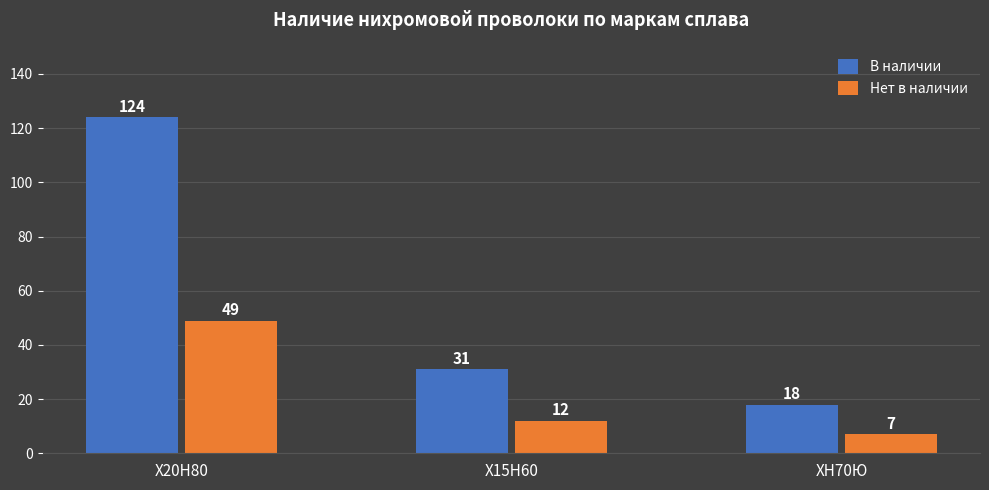

Reading left to right, extract all data points from this chart.

В наличии: Х20Н80=124	Х15Н60=31	ХН70Ю=18
Нет в наличии: Х20Н80=49	Х15Н60=12	ХН70Ю=7